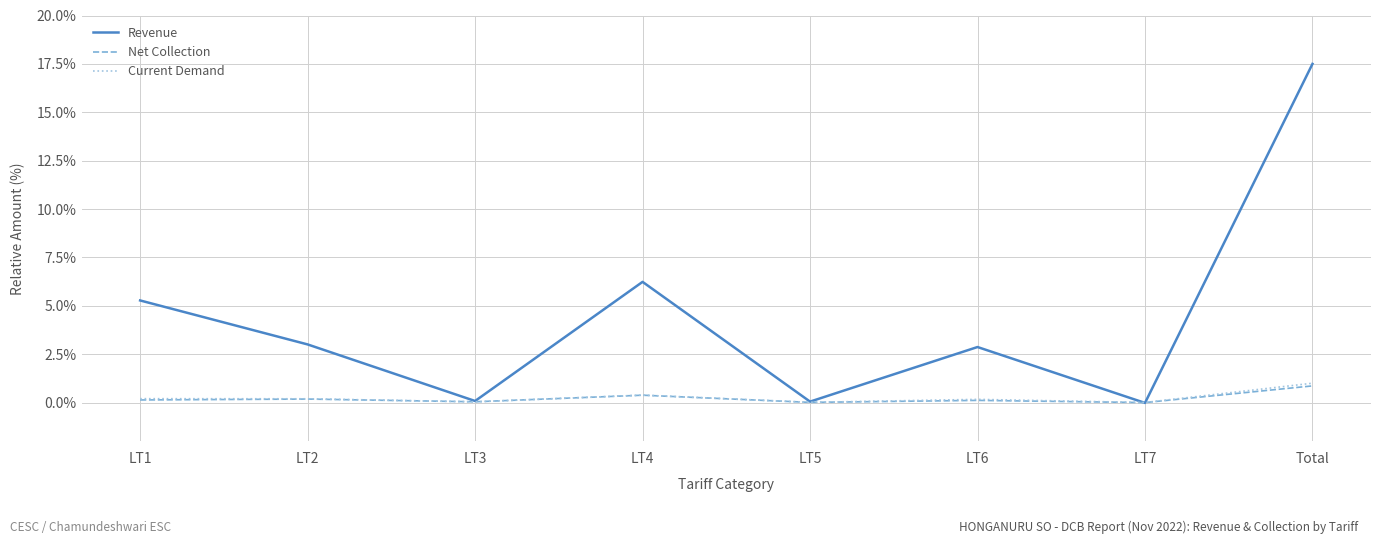

How many intersections are there between Current Demand and Net Collection?

2